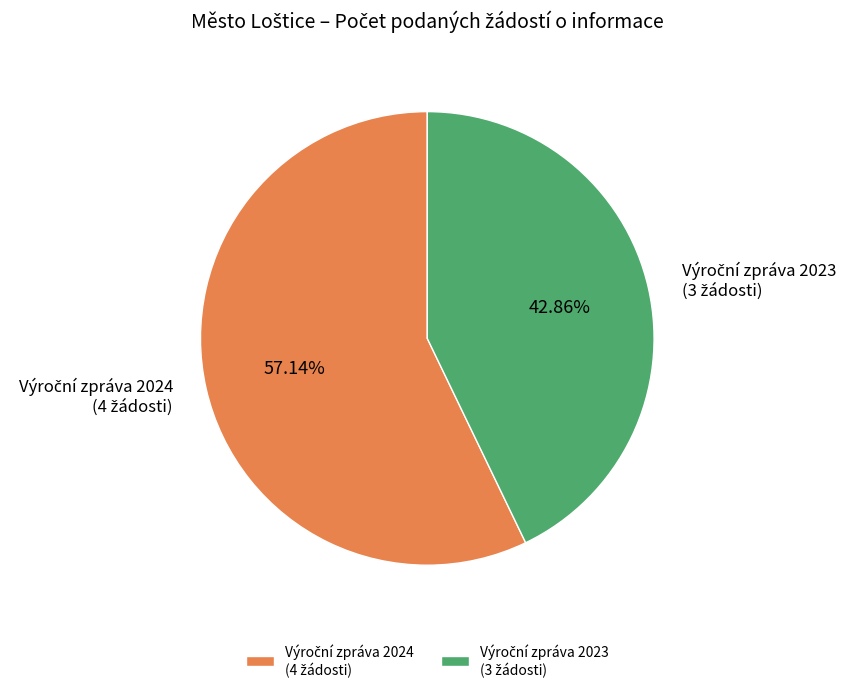

Which slice represents more than half of the pie?

Počet podaných žádostí
(2024)